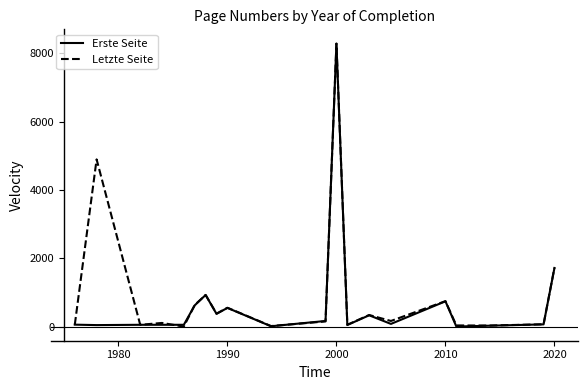

What is the maximum value for Letzte Seite?

8288.0